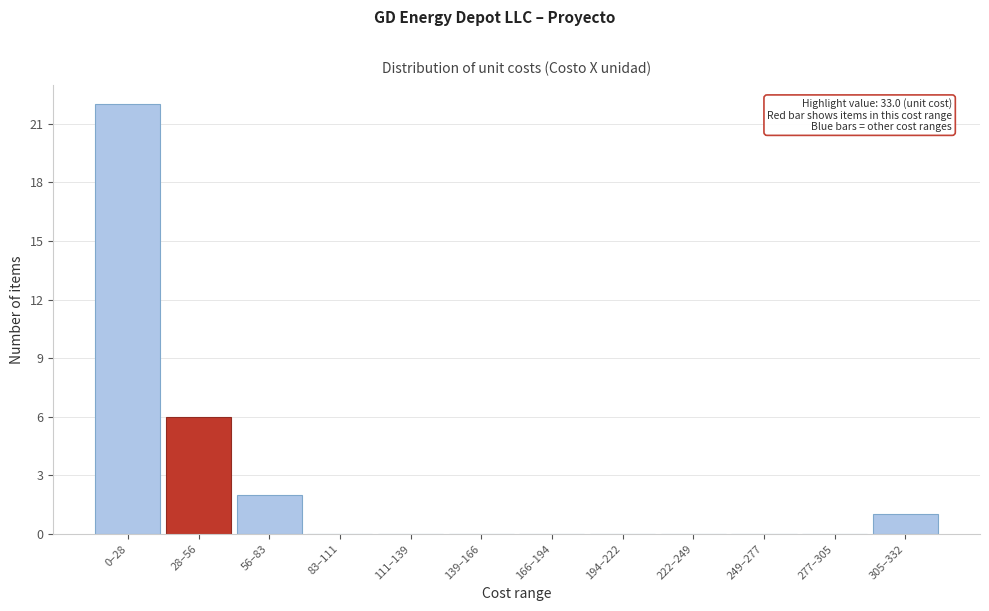

Reading left to right, extract all data points from this chart.

0–28=22	28–56=6	56–83=2	83–111=0	111–139=0	139–166=0	166–194=0	194–222=0	222–249=0	249–277=0	277–305=0	305–332=1